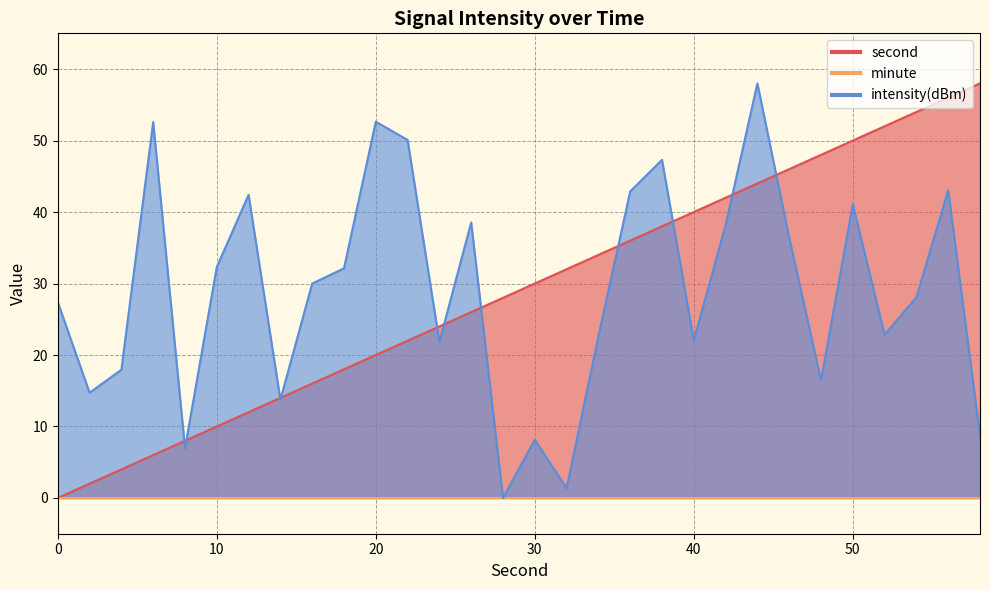

Is it true that intensity(dBm) equals 43.0 at 56?

True